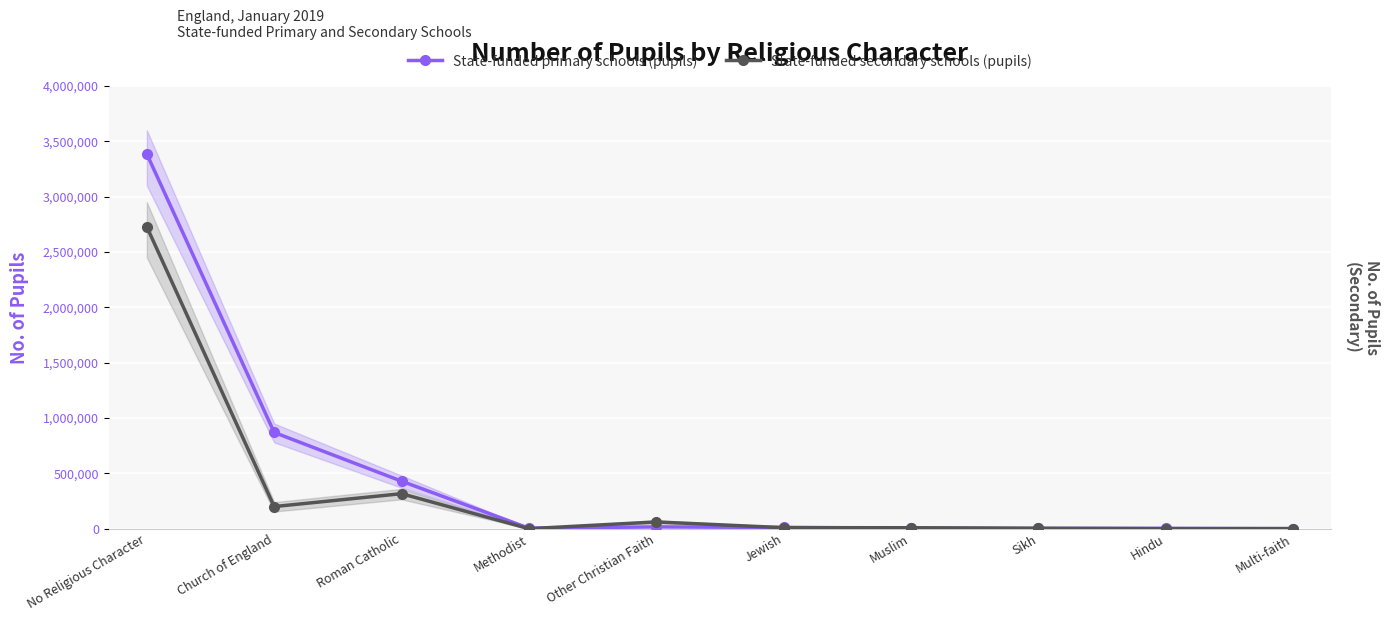

At which category is the sum across all series the highest?

No Religious Character